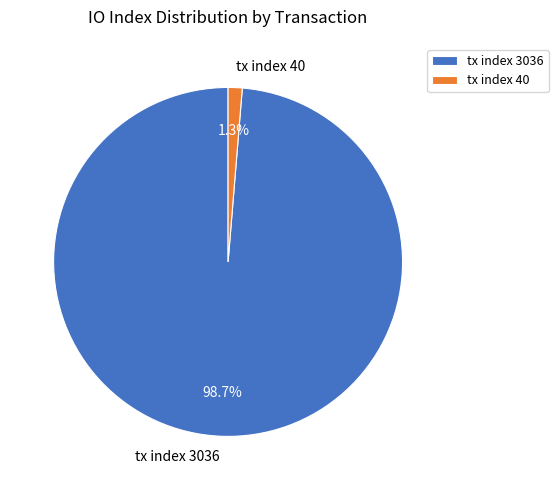

What is the ratio of the value at tx index 3036 to the value at tx index 40?

75.9